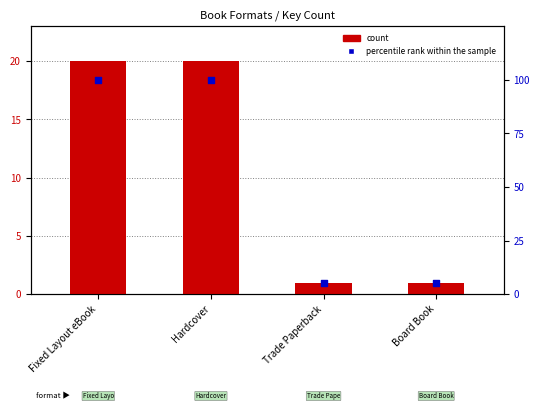

What are all the series names shown in the legend?

count, percentile rank within the sample